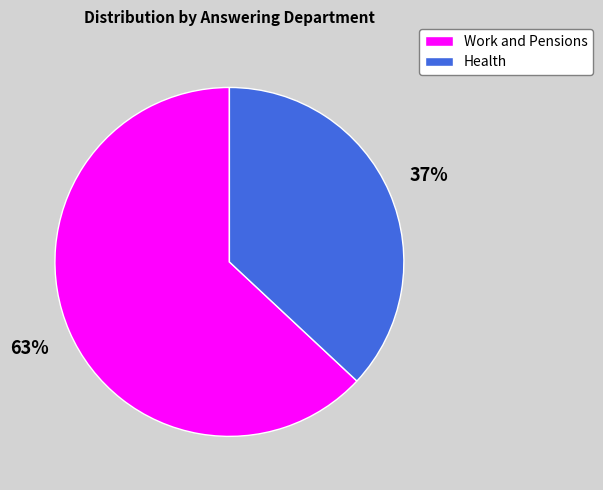

To the nearest percent, what is the difference between the largest and smallest slice percentages?

26%